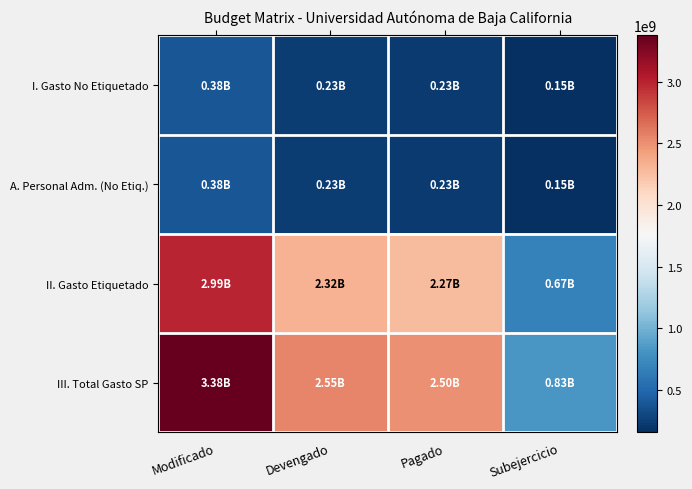

List the series in order of their peak value, highest first.

III. Total Gasto SP, II. Gasto Etiquetado, I. Gasto No Etiquetado, A. Personal Adm. (No Etiq.)